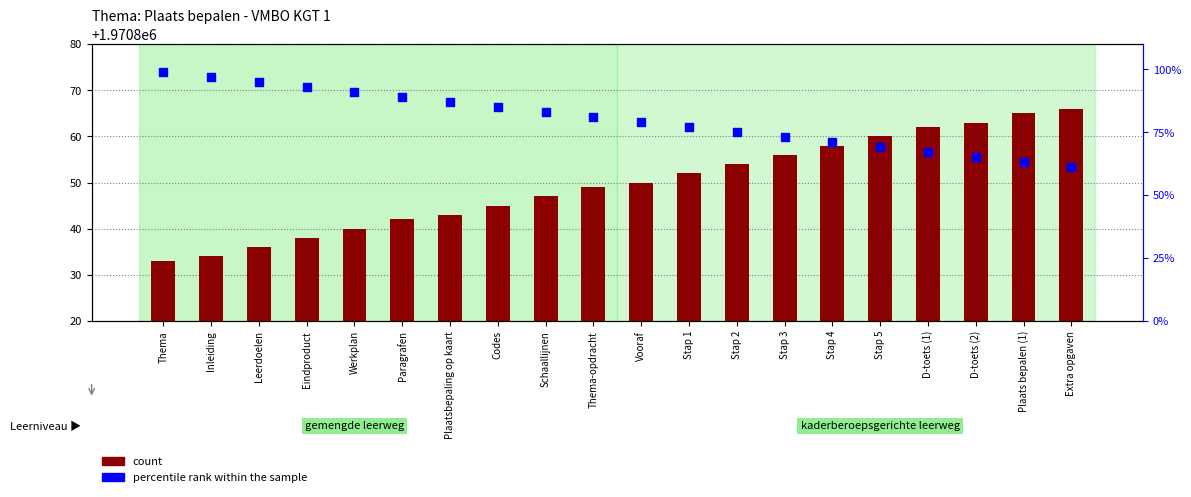

What is the total value across all series at Extra opgaven?

1970927